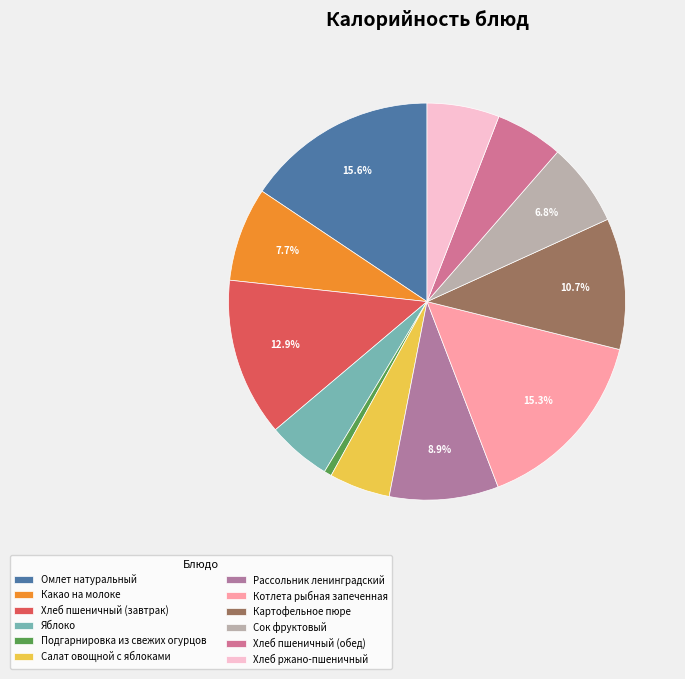

Is there a majority slice in this chart?

No